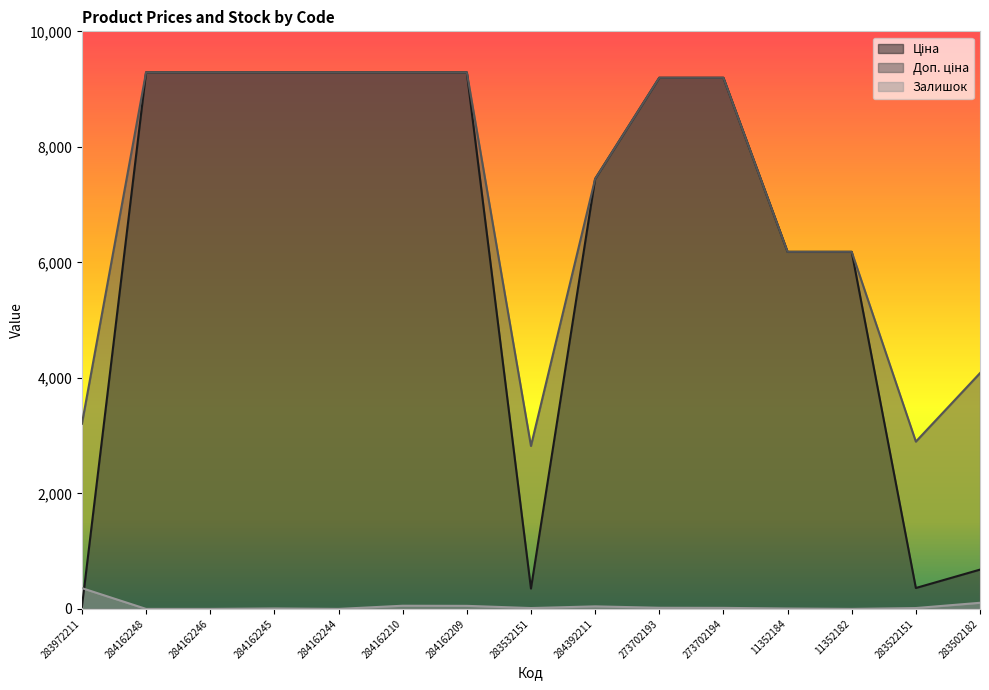

True or false: Доп. ціна and Залишок intersect in this chart.

False